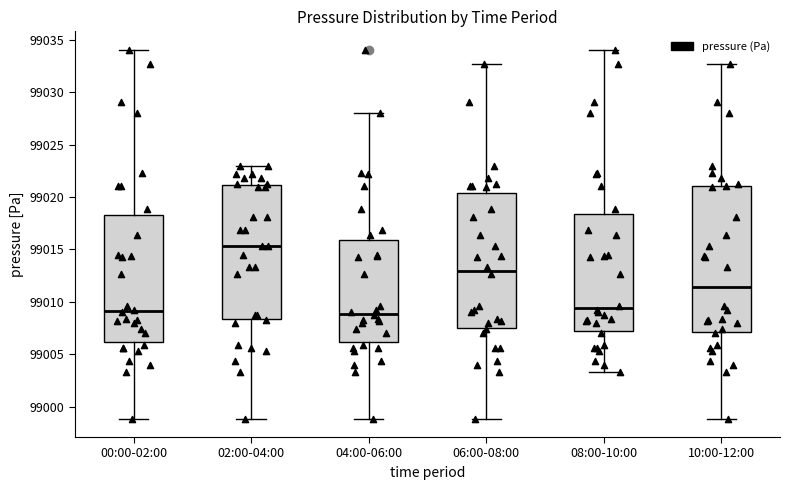

Which box is the tallest, from its lower edge to its upper edge?

10:00-12:00